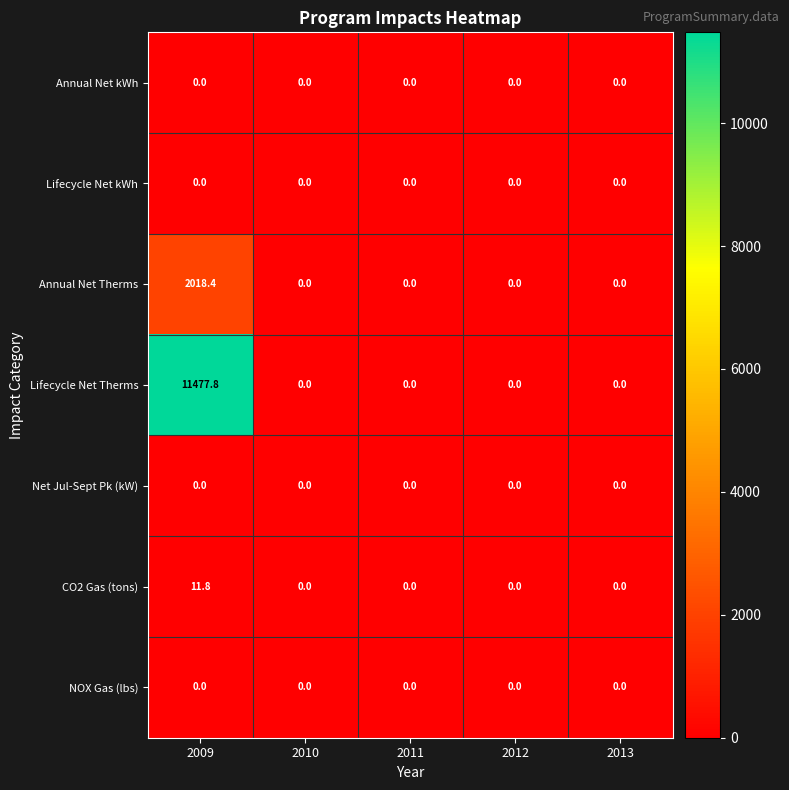

Which series has the largest range (max minus min)?

Lifecycle Net Therms